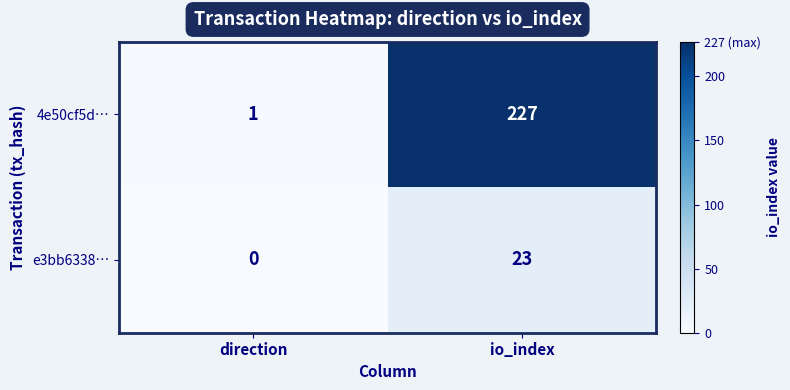

Rank the series by their maximum value, from lowest to highest.

e3bb6338…, 4e50cf5d…